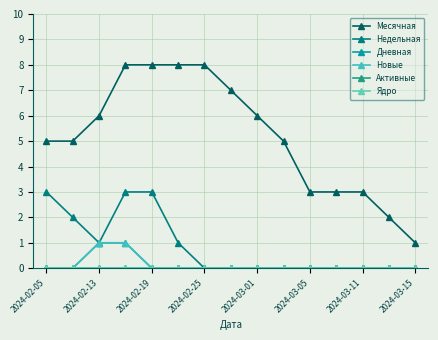

Is this an area chart (filled region under the line)?

No